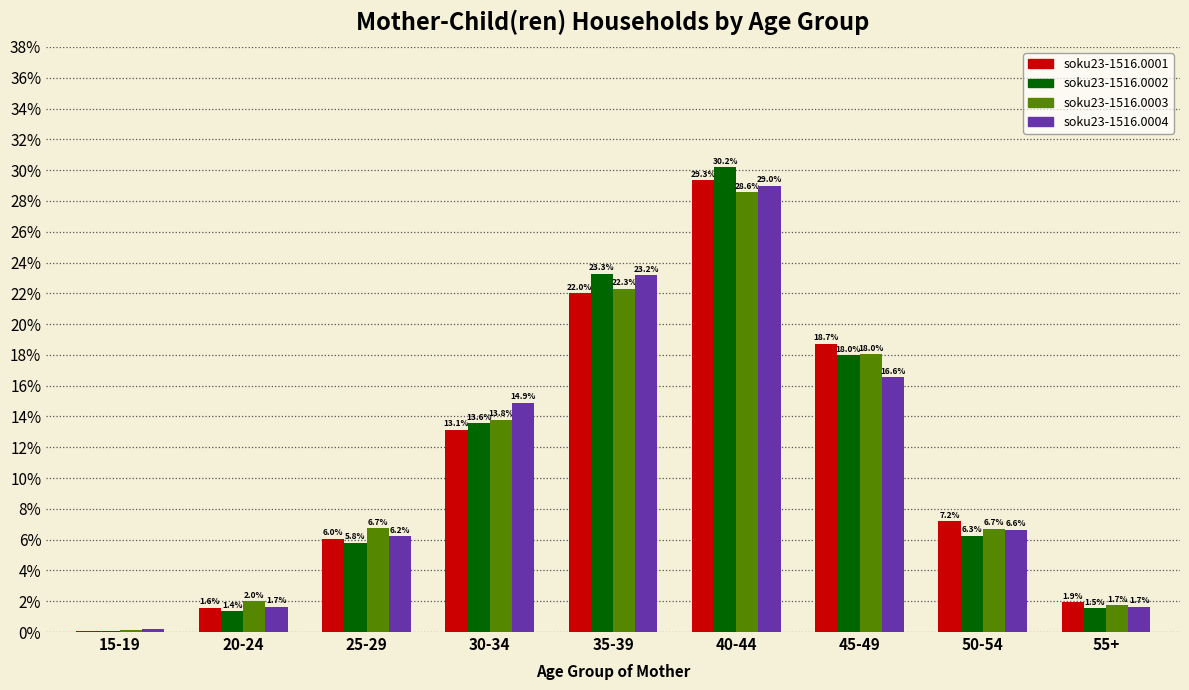

What is the sum of the soku23-1516.0004 values at 45-49 and 50-54?

23.2